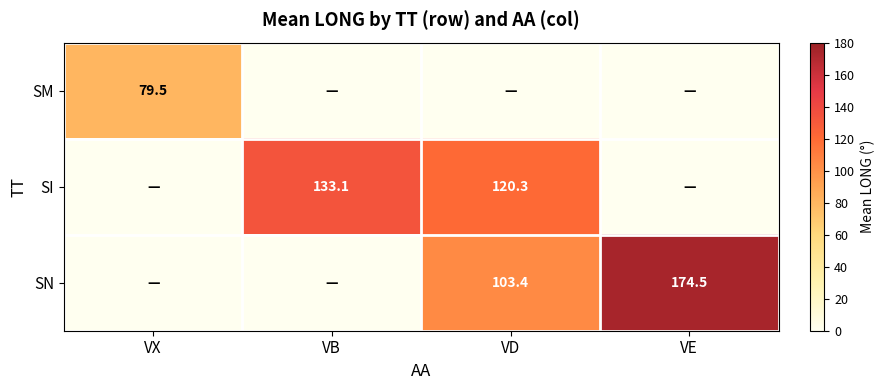

The SI series shows 133.1 at VB. True or false?

True